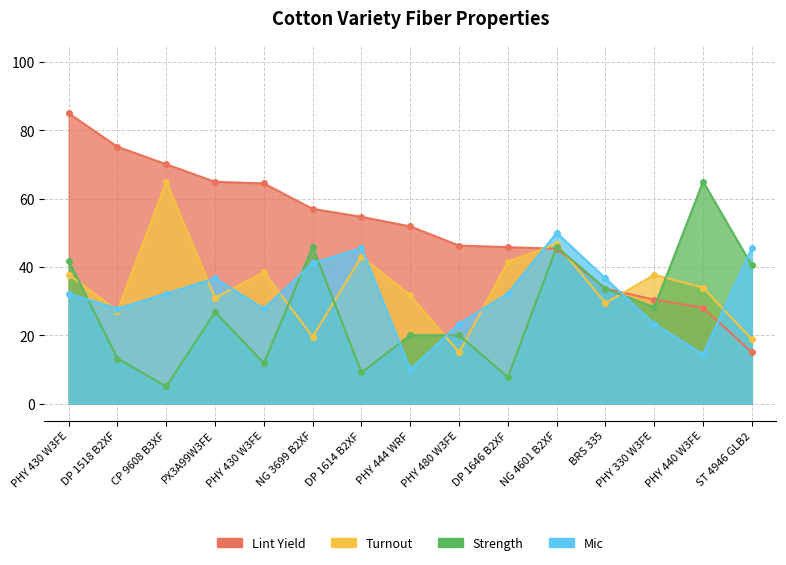

True or false: Mic has more than 2 interior local peaks.

True